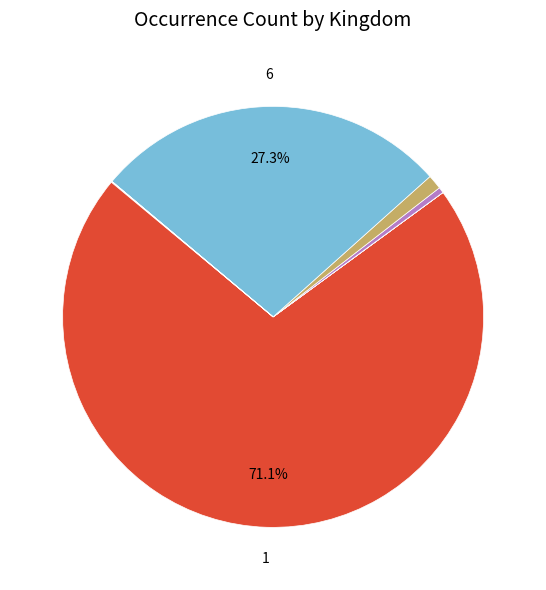

Is there any slice that represents more than half of the pie?

Yes